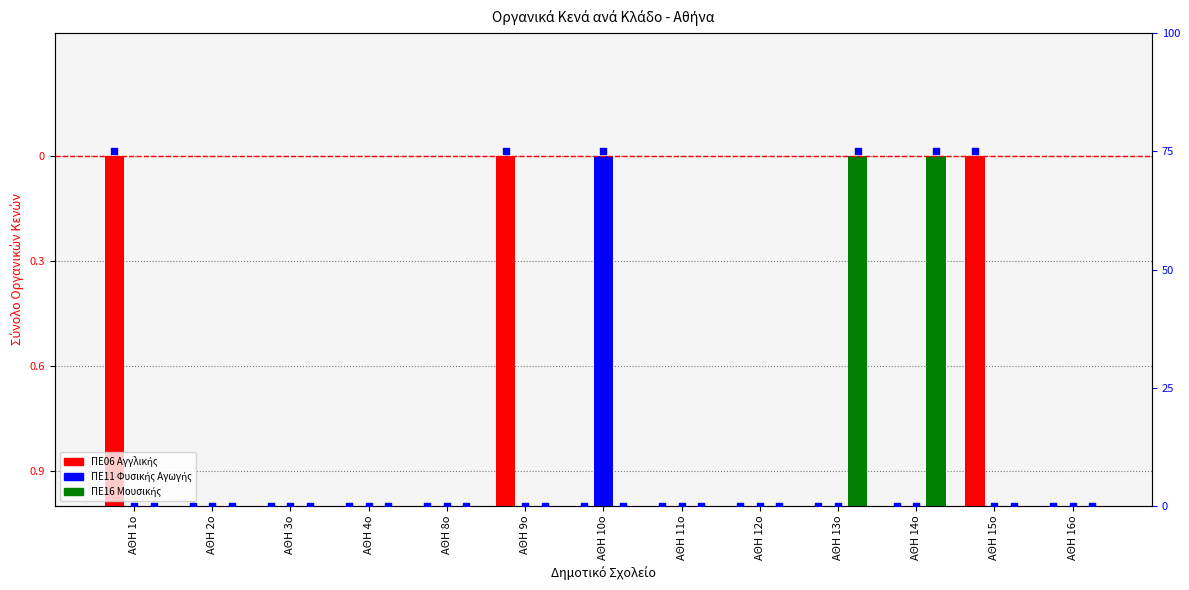

Which series contains the highest Y value?

ΚΛΑΔΟΣ ΠΕ06 ΑΓΓΛΙΚΗΣ ΓΛΩΣΣΑΣ